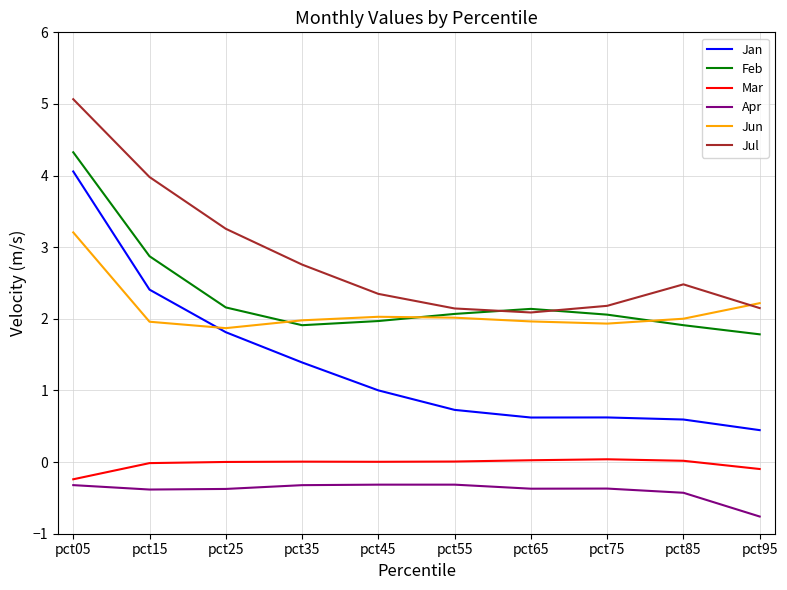

Count the number of categories in the chart.

10